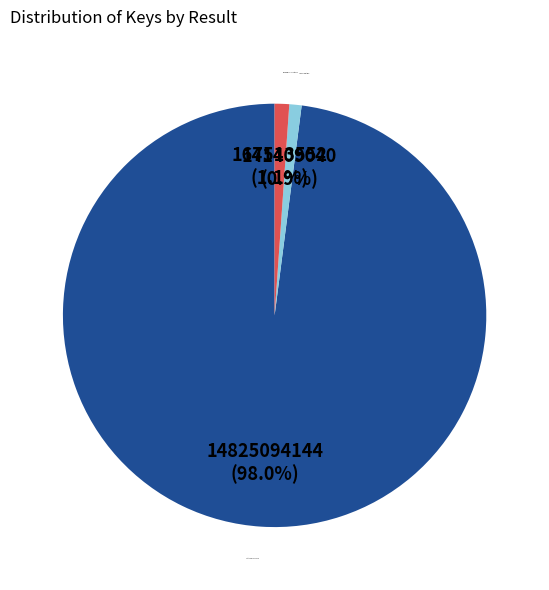

Between Start Publishing LLC and Inner Traditions, which is larger?

Start Publishing LLC